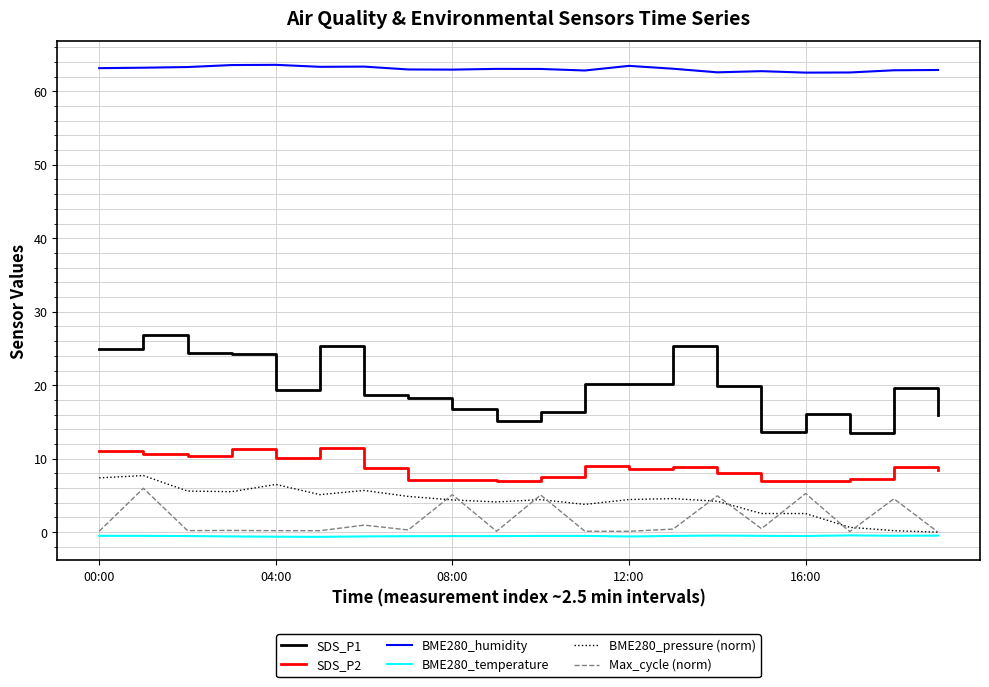

What is the minimum value for BME280_humidity?

62.5